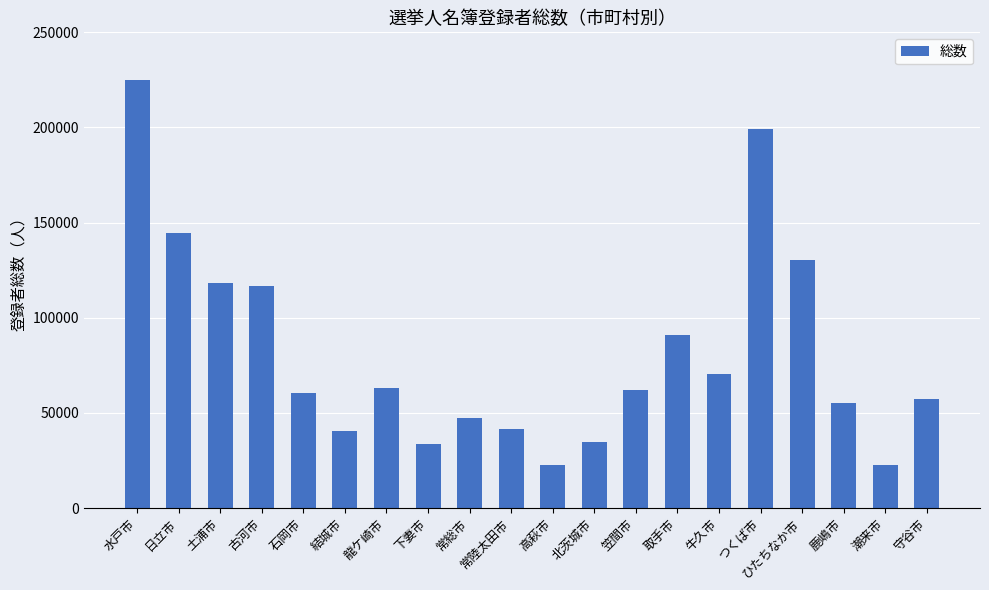

What is the average value?

81847